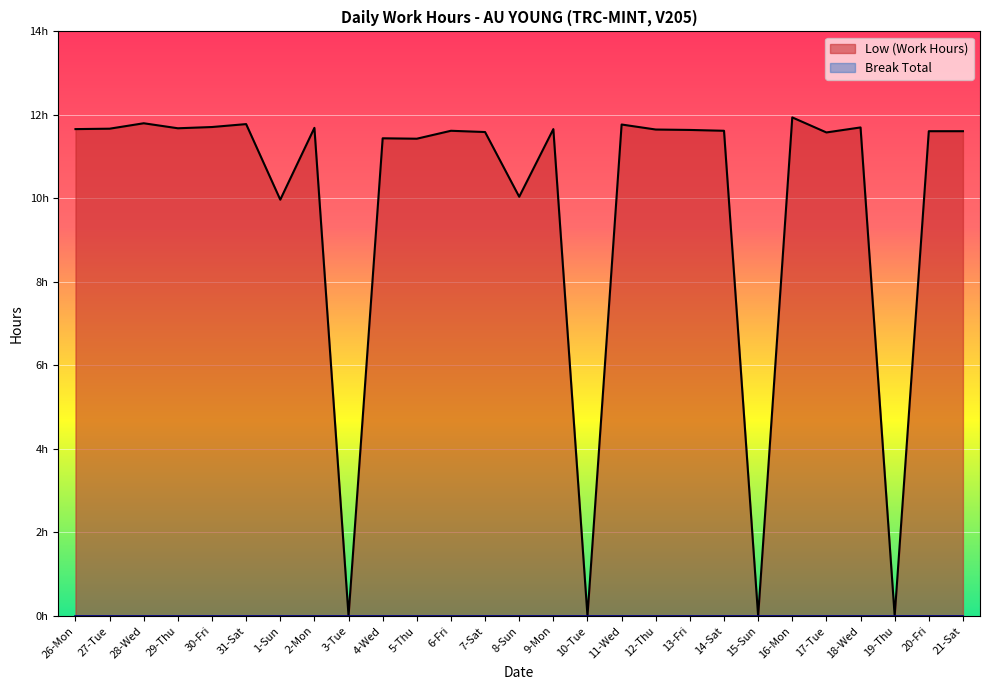

Reading left to right, list all the values displayed in this chart.

11.7	11.7	11.8	11.7	11.7	11.8	10.0	11.7	0.0	11.4	11.4	11.6	11.6	10.0	11.7	0.0	11.8	11.7	11.6	11.6	0.0	11.9	11.6	11.7	0.0	11.6	11.6